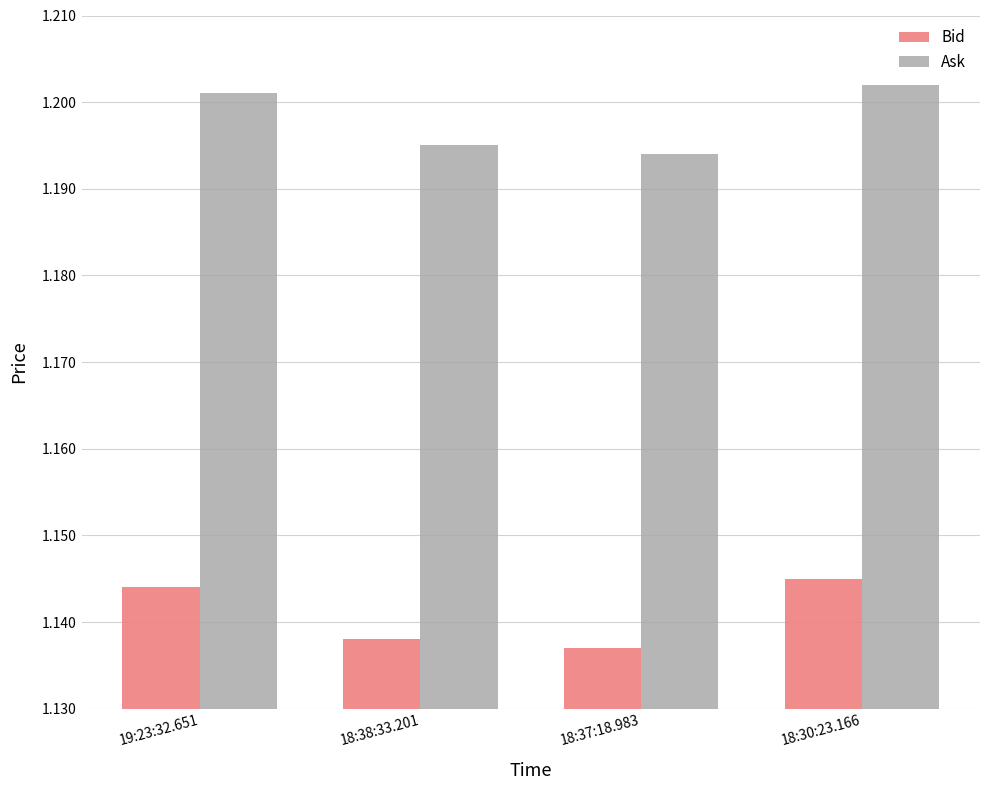

Count the Bid values in the range 1 to 2.

4